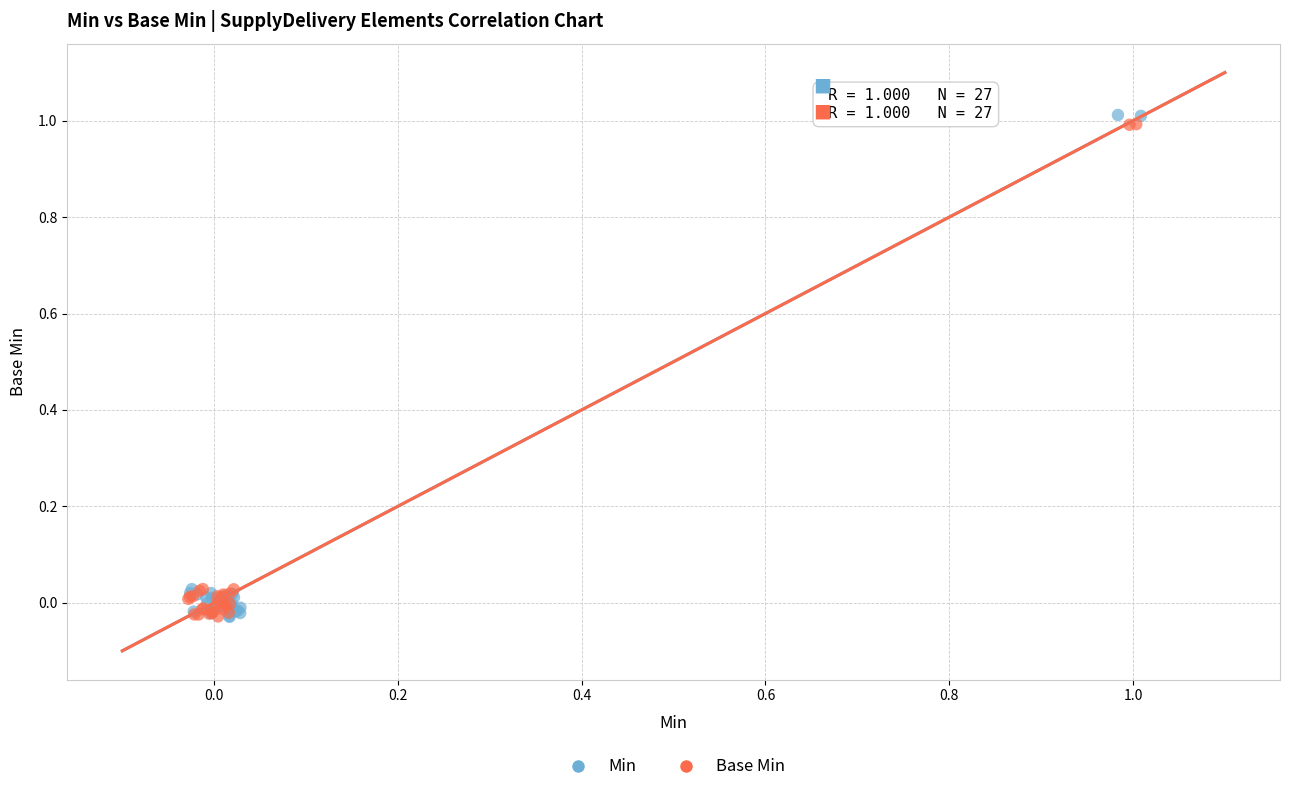

Which series has the widest spread of Y values?

Min